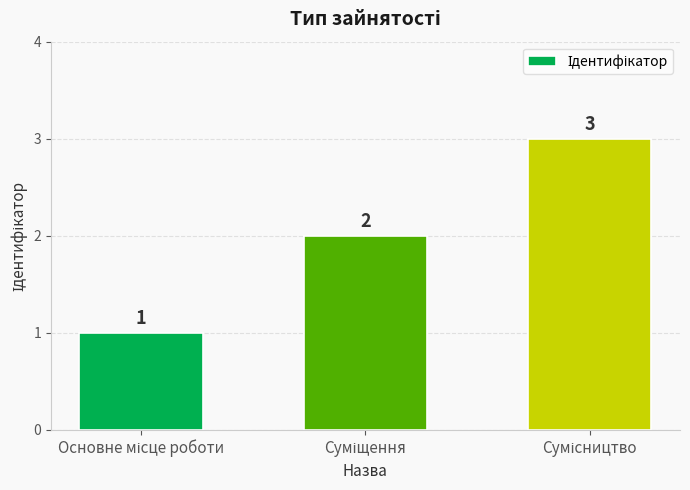

Count the values in the range 1 to 3.

3